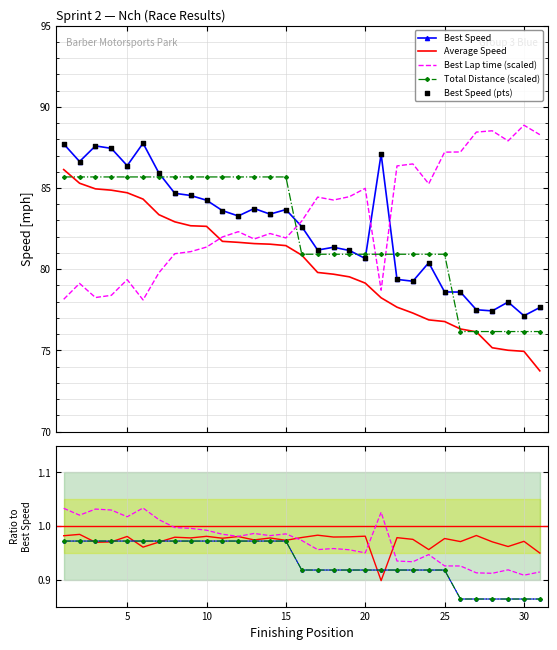

At which category is the sum across all series the highest?

1